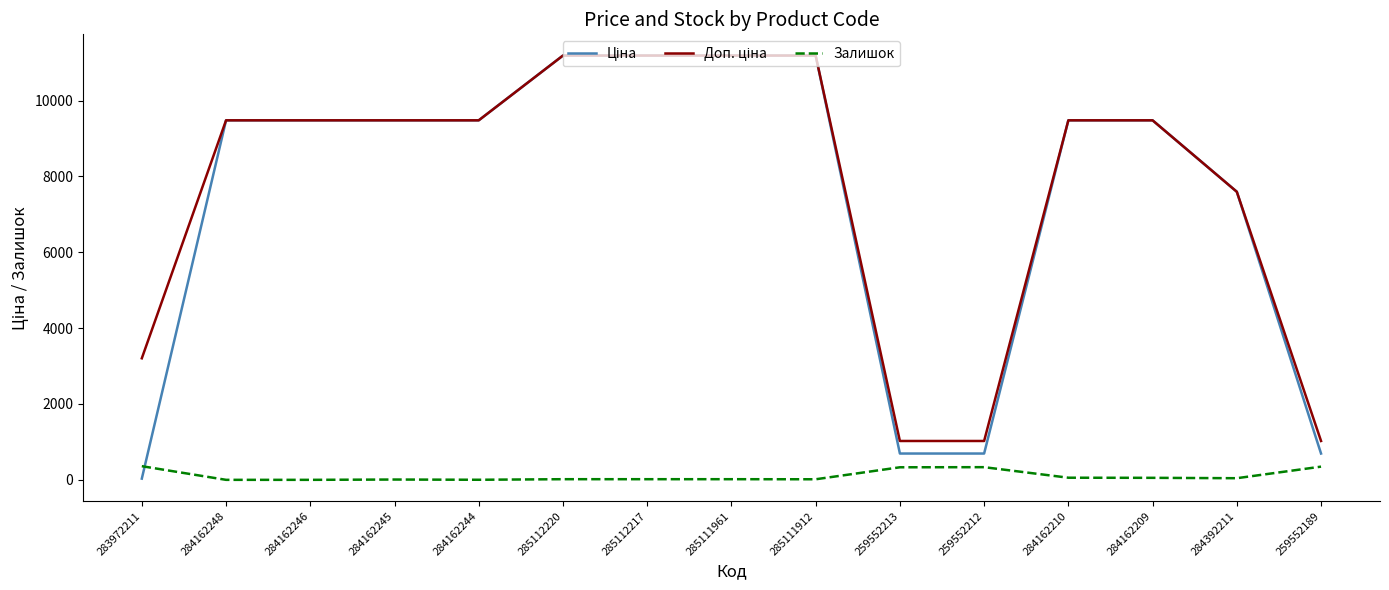

What is the approximate value of Залишок at 285111961?

17.0